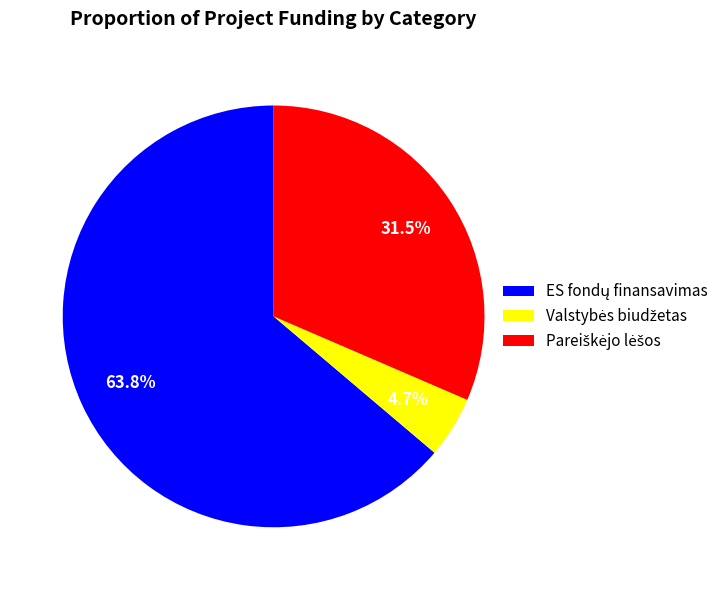

How many slices are in this pie chart?

3